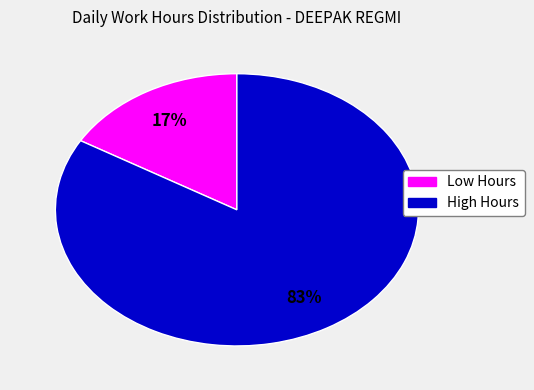

Is there any slice that represents more than half of the pie?

Yes